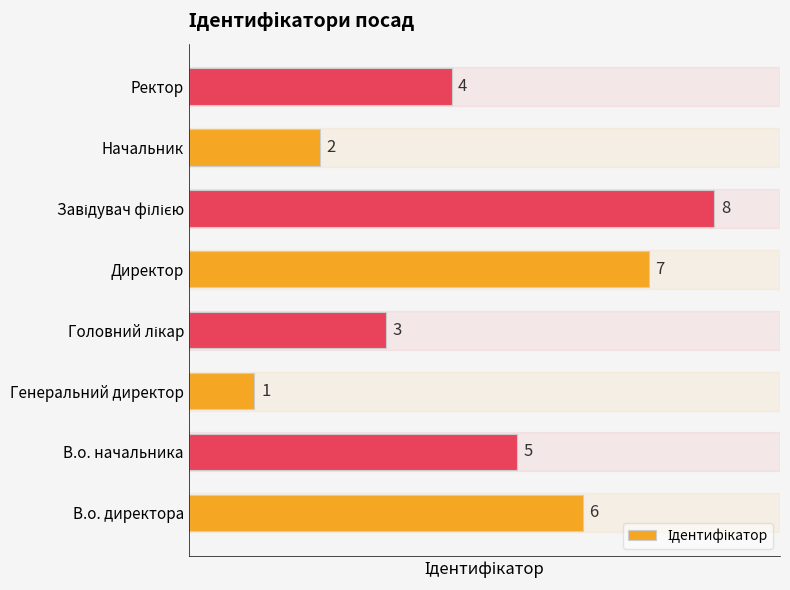

What is the difference between the maximum and second lowest values?

6